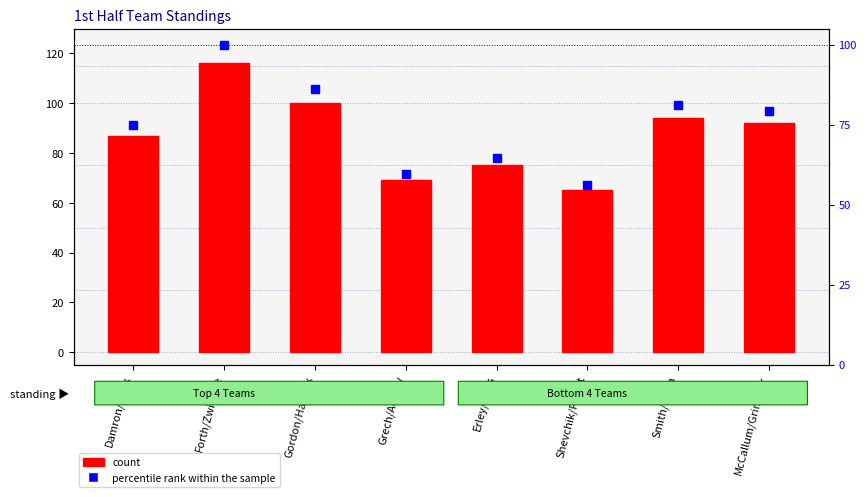

Which series has the largest range (max minus min)?

count